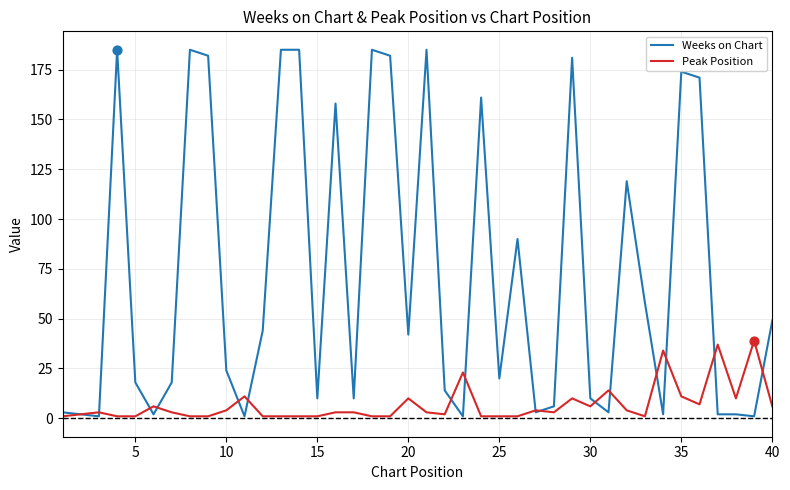

Which series has the largest range (max minus min)?

Weeks on Chart